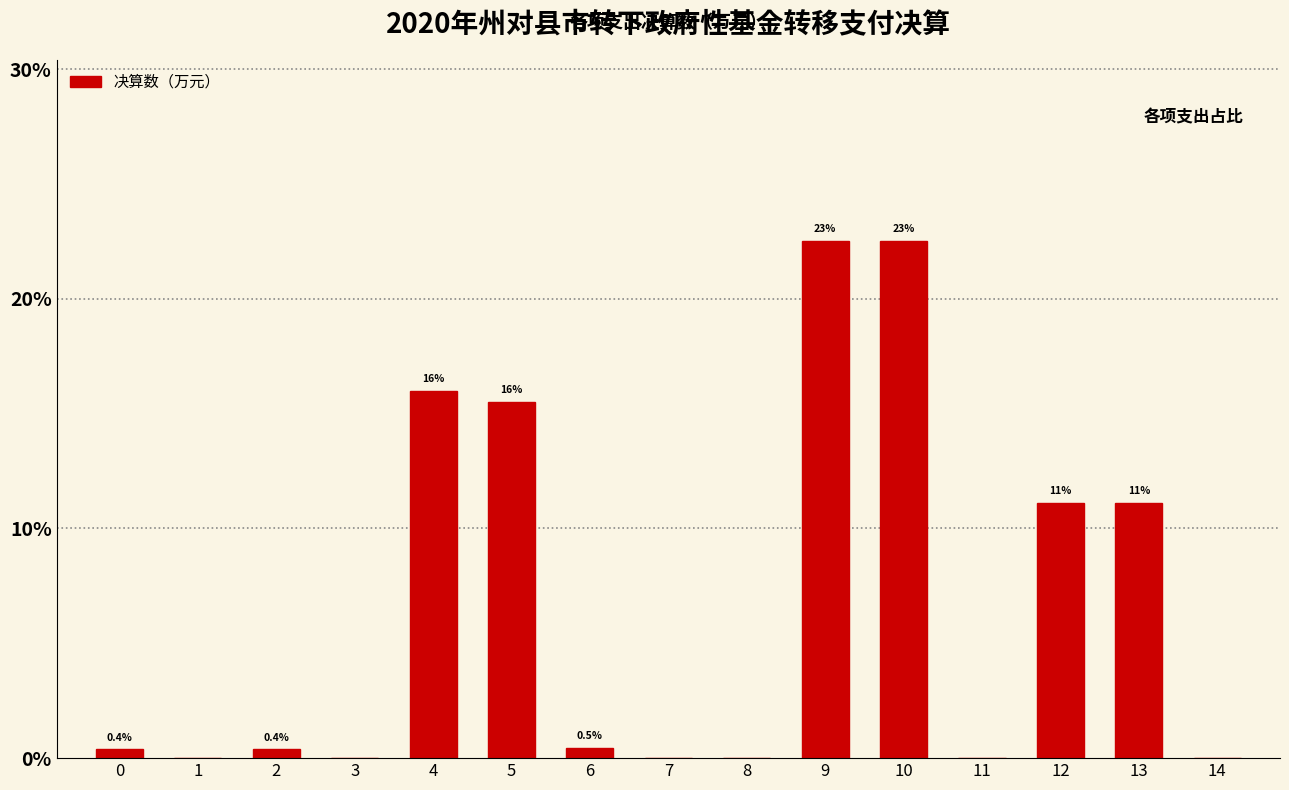

Reading left to right, what are all the values shown in this chart?

0=0.4	1=0.0	2=0.4	3=0.0	4=16.0	5=15.5	6=0.5	7=0.0	8=0.0	9=22.5	10=22.5	11=0.0	12=11.1	13=11.1	14=0.0